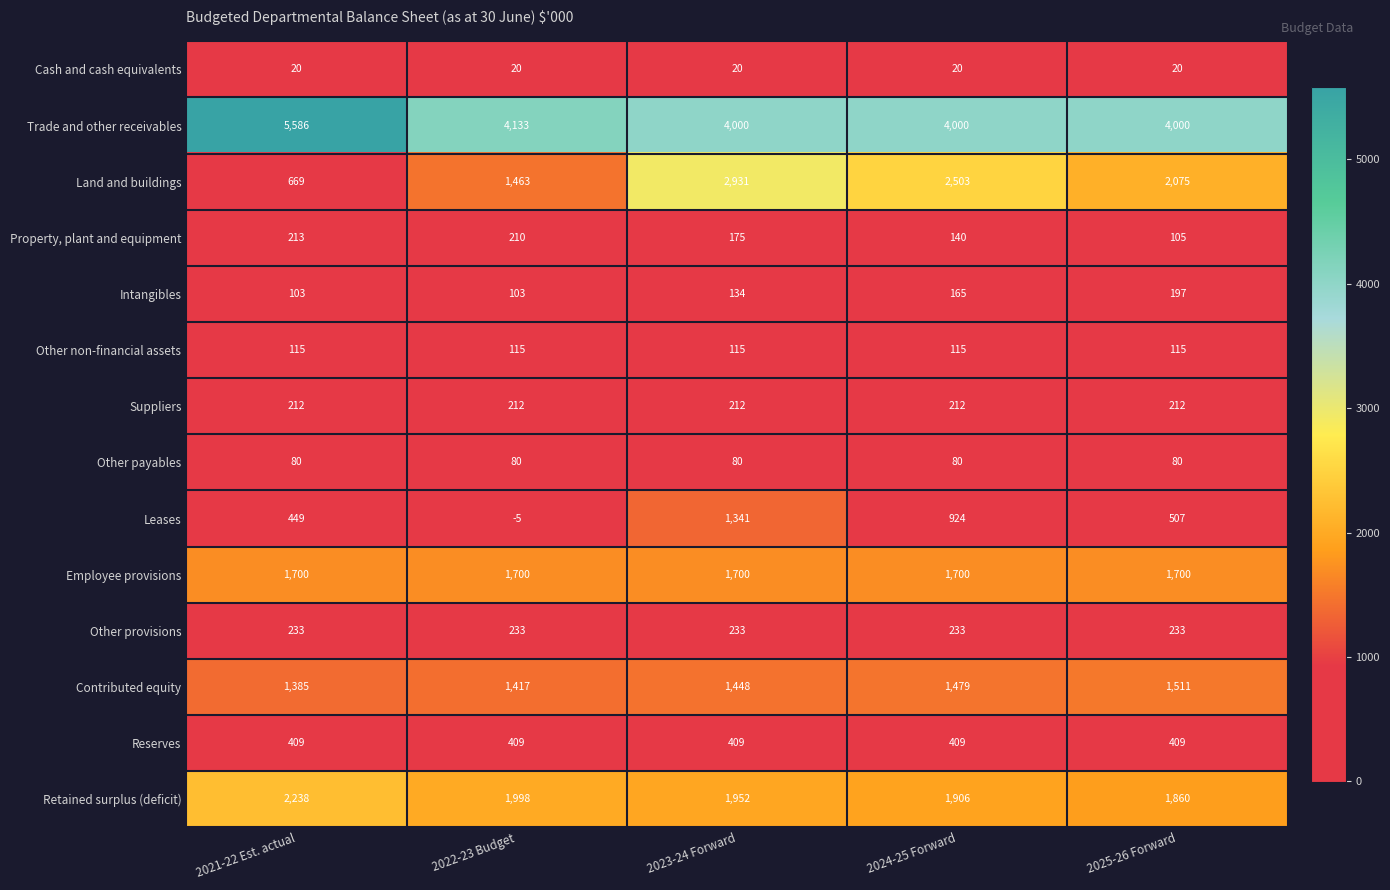

Which series changed the most between 2021-22 Est. actual and 2022-23 Budget?

Trade and other receivables